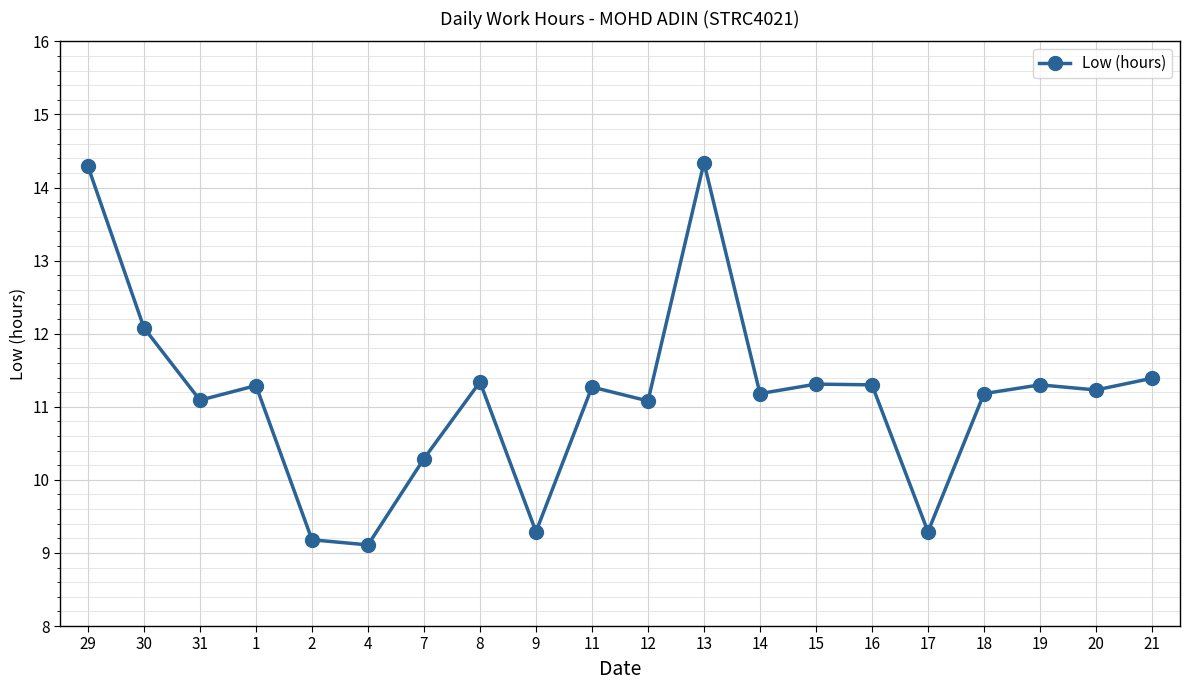

What is the label of the 8th point from the right?

14